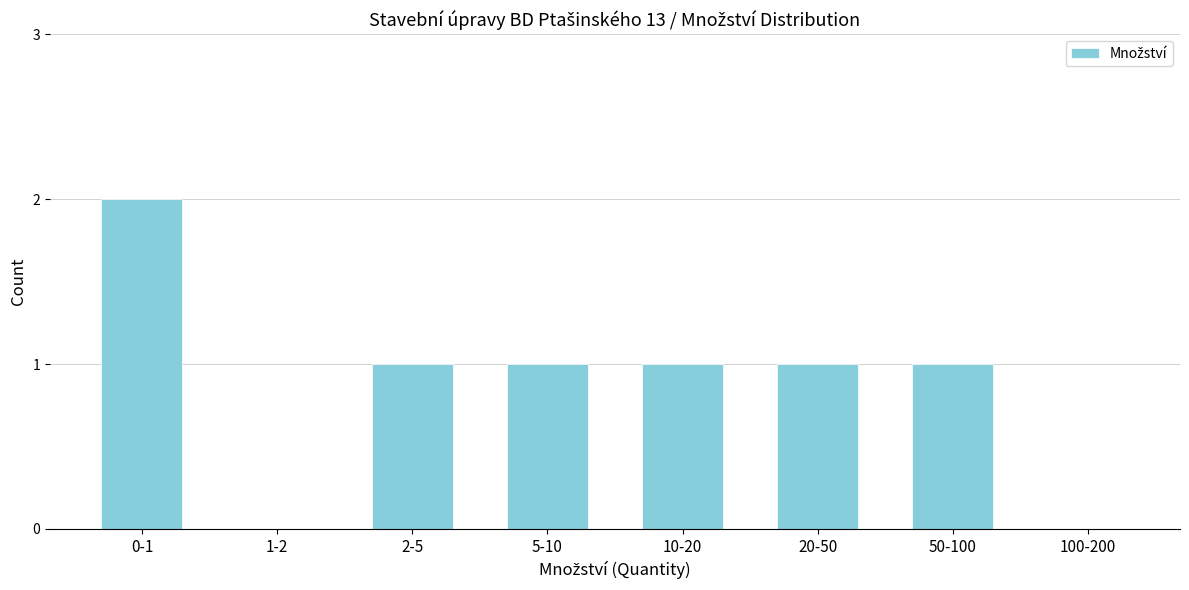

Reading right to left, extract all data points from this chart.

100-200=0	50-100=1	20-50=1	10-20=1	5-10=1	2-5=1	1-2=0	0-1=2